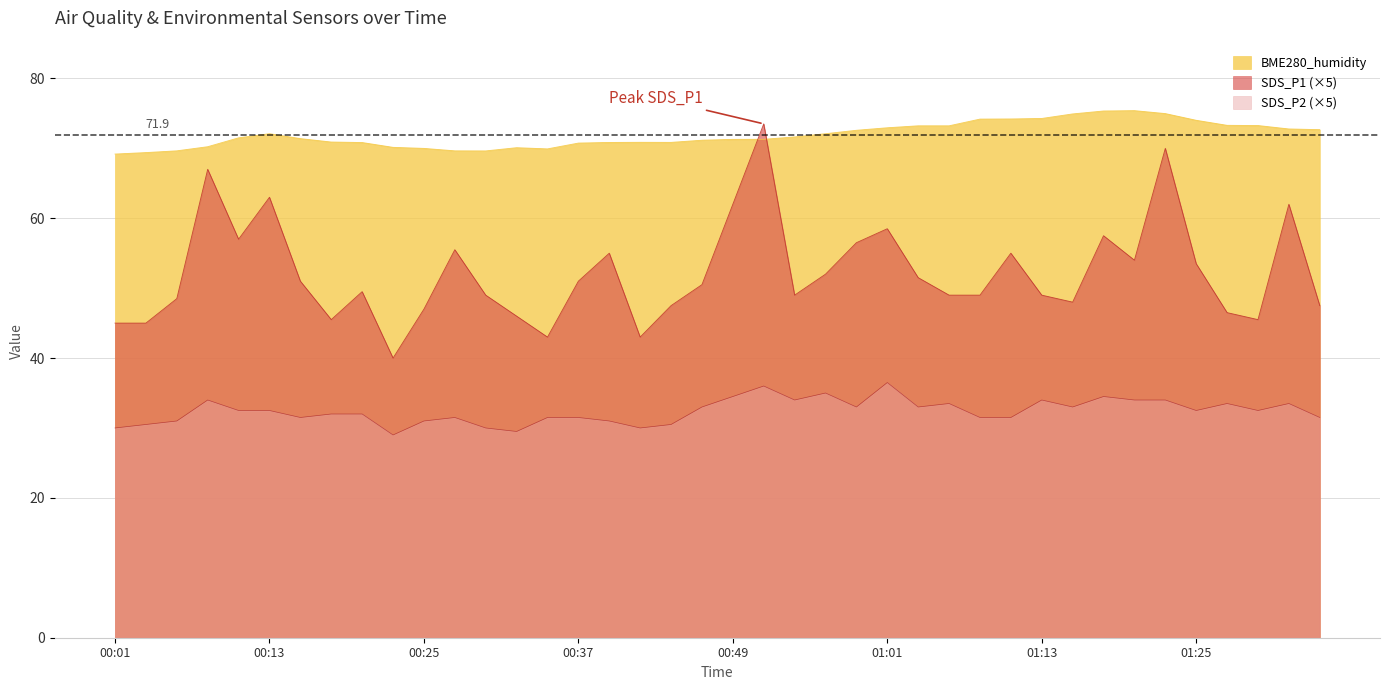

What is the label of the 32nd point from the left?

01:16